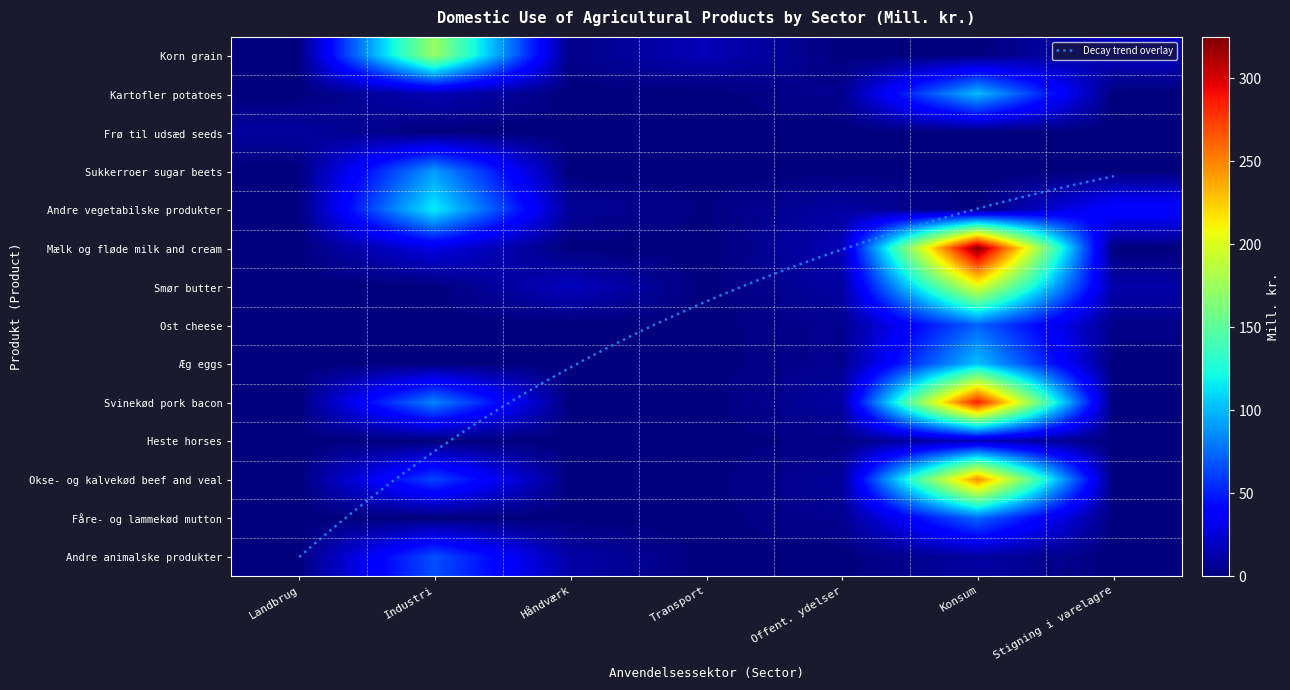

Reading left to right, extract all data points from this chart.

Korn grain: Landbrug=0	Industri=174	Håndværk=3	Transport=16	Offent. ydelser=0	Konsum=0	Stigning i varelagre=18
Kartofler potatoes: Landbrug=0	Industri=15	Håndværk=0	Transport=0	Offent. ydelser=5	Konsum=101	Stigning i varelagre=0
Frø til udsæd seeds: Landbrug=9	Industri=0	Håndværk=0	Transport=0	Offent. ydelser=0	Konsum=0	Stigning i varelagre=0
Sukkerroer sugar beets: Landbrug=0	Industri=90	Håndværk=0	Transport=0	Offent. ydelser=0	Konsum=0	Stigning i varelagre=0
Andre vegetabilske produkter: Landbrug=0	Industri=117	Håndværk=7	Transport=1	Offent. ydelser=10	Konsum=0	Stigning i varelagre=42
Mælk og fløde milk and cream: Landbrug=0	Industri=29	Håndværk=0	Transport=0	Offent. ydelser=15	Konsum=325	Stigning i varelagre=0
Smør butter: Landbrug=0	Industri=0	Håndværk=18	Transport=0	Offent. ydelser=10	Konsum=201	Stigning i varelagre=12
Ost cheese: Landbrug=0	Industri=0	Håndværk=0	Transport=0	Offent. ydelser=5	Konsum=72	Stigning i varelagre=4
Æg eggs: Landbrug=0	Industri=1	Håndværk=0	Transport=0	Offent. ydelser=5	Konsum=103	Stigning i varelagre=0
Svinekød pork bacon: Landbrug=0	Industri=83	Håndværk=0	Transport=0	Offent. ydelser=10	Konsum=287	Stigning i varelagre=0
Heste horses: Landbrug=0	Industri=0	Håndværk=0	Transport=0	Offent. ydelser=2	Konsum=16	Stigning i varelagre=0
Okse- og kalvekød beef and veal: Landbrug=0	Industri=63	Håndværk=0	Transport=0	Offent. ydelser=8	Konsum=247	Stigning i varelagre=0
Fåre- og lammekød mutton: Landbrug=0	Industri=0	Håndværk=0	Transport=0	Offent. ydelser=5	Konsum=74	Stigning i varelagre=0
Andre animalske produkter: Landbrug=0	Industri=66	Håndværk=11	Transport=0	Offent. ydelser=0	Konsum=10	Stigning i varelagre=0